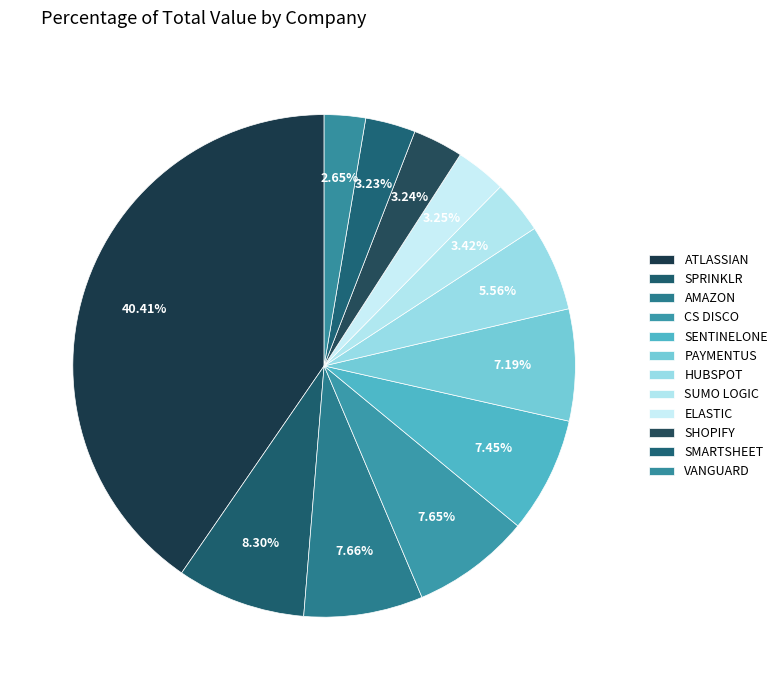

How many slices are in this pie chart?

12